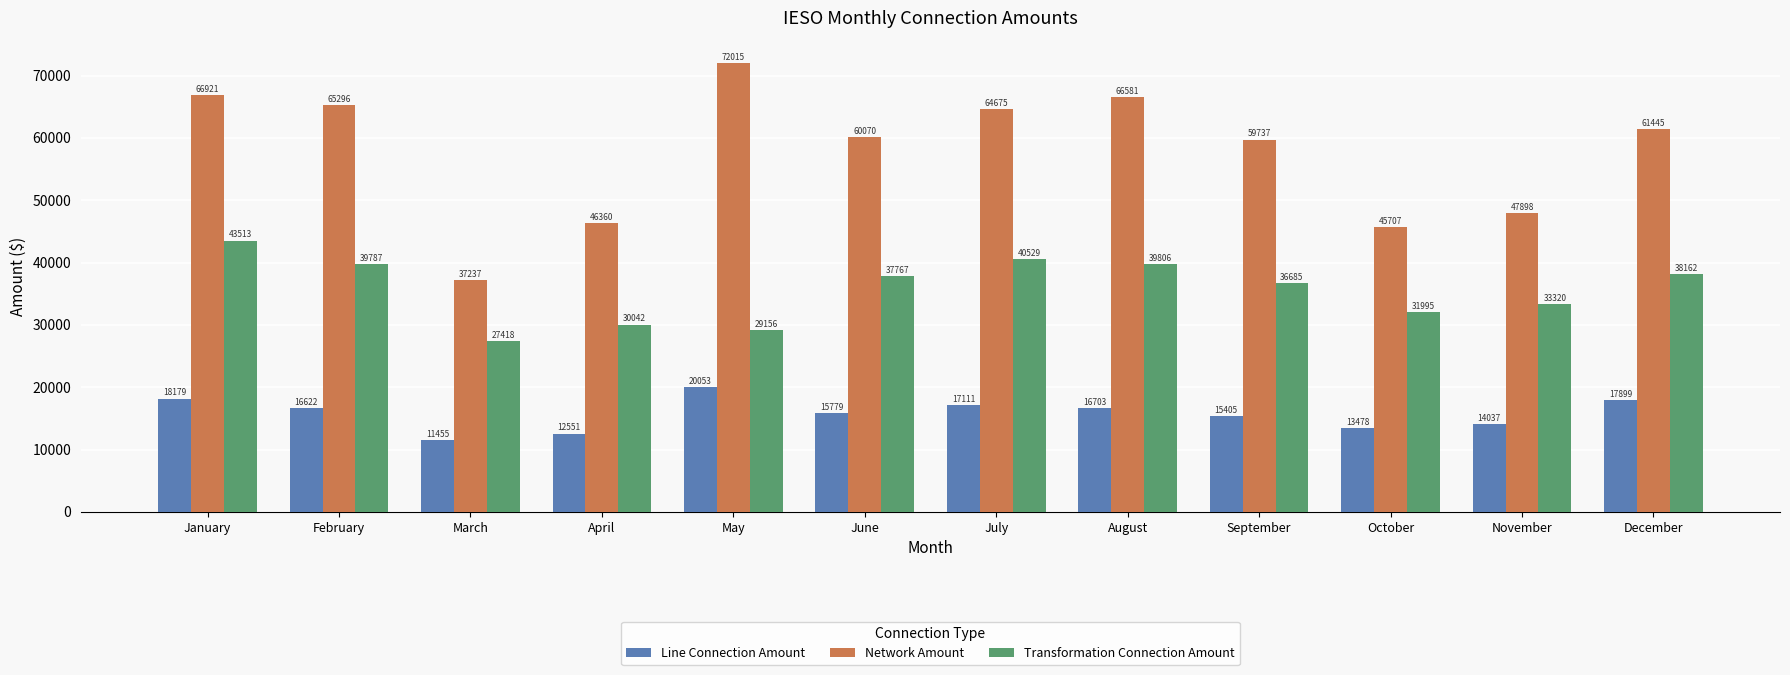

Which label corresponds to the largest value in the chart?

May